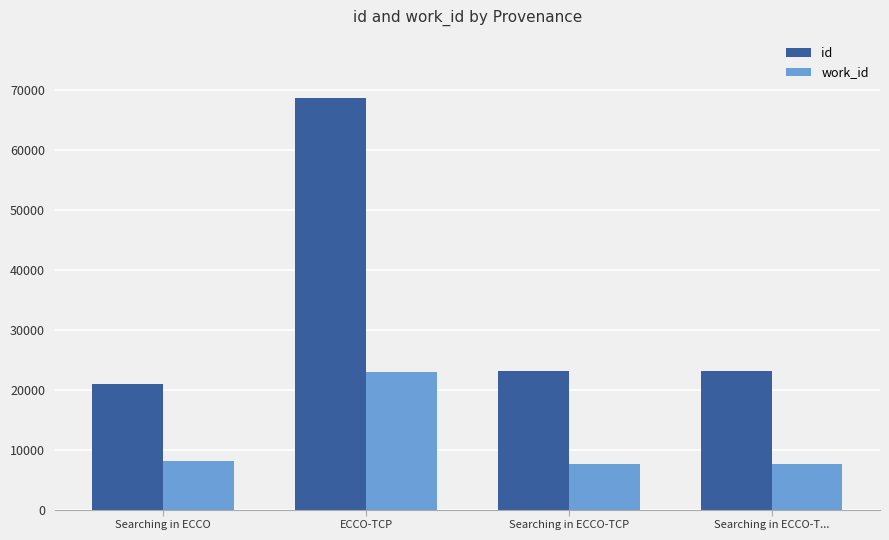

What is the minimum value for work_id?

7626